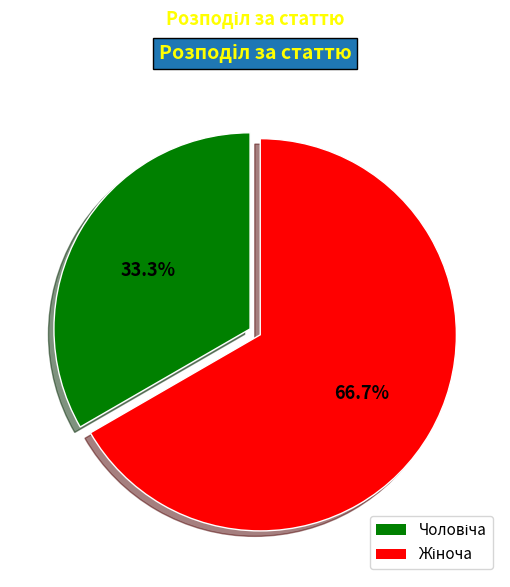

Is there any slice that represents more than half of the pie?

Yes